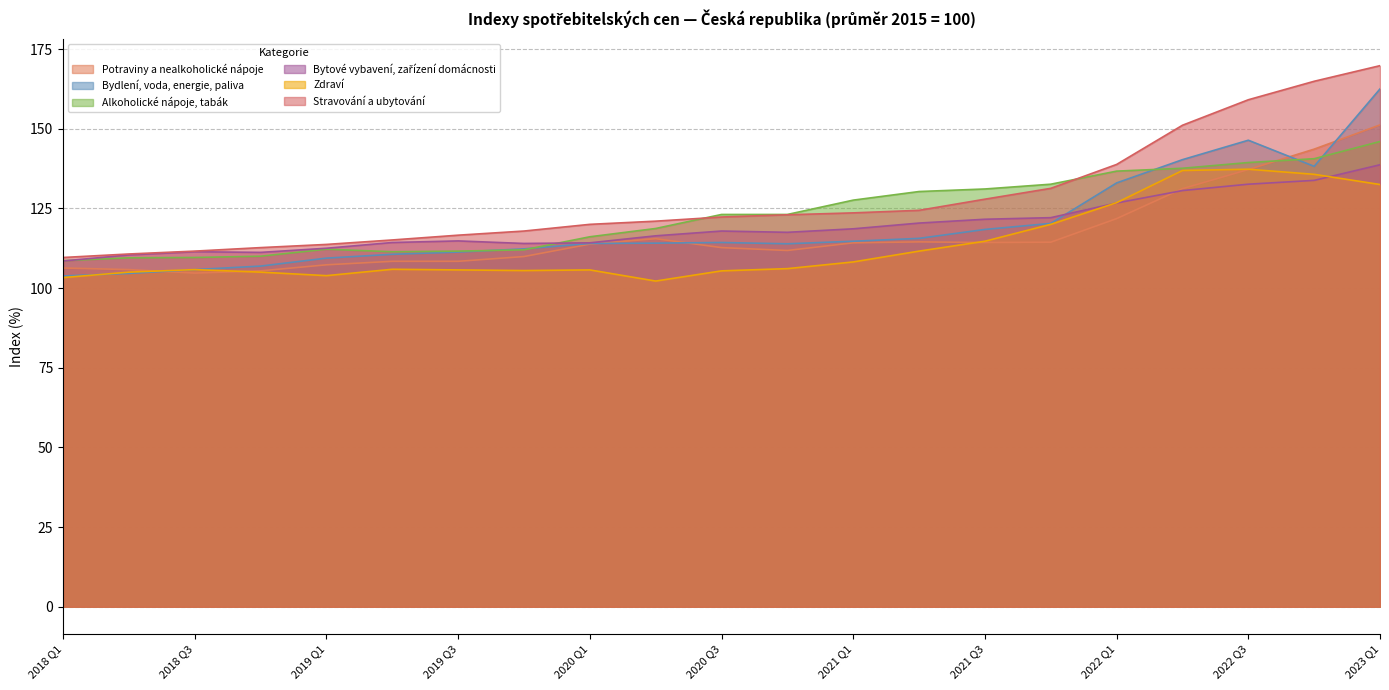

The value of Potraviny a nealkoholické nápoje at 2022 Q1 is 61.5. True or false?

False